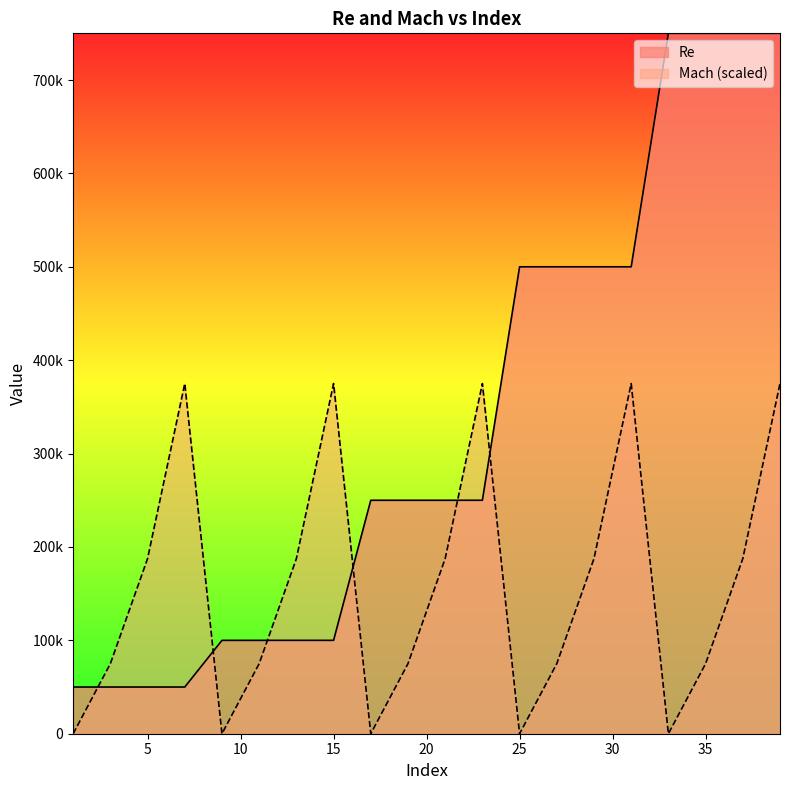

Rank the series by their maximum value, from lowest to highest.

Mach (scaled), Re